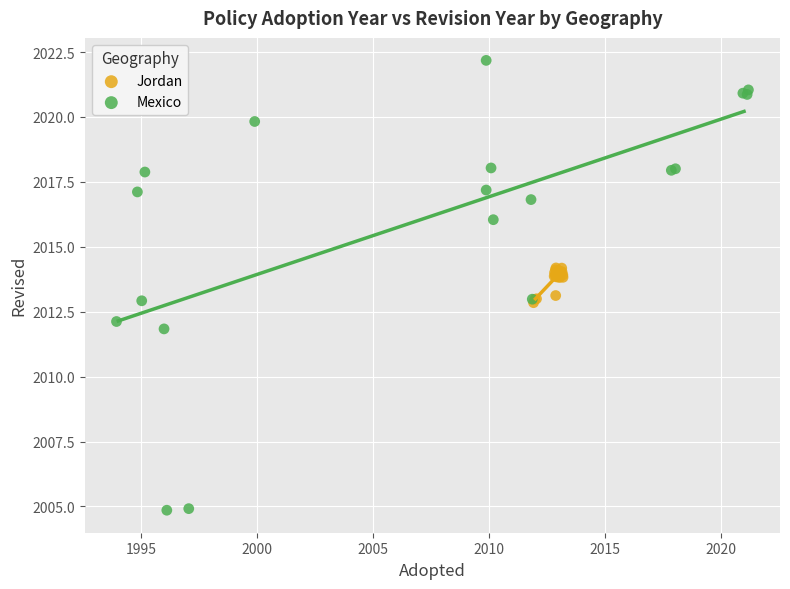

Which series contains the lowest Y value?

Mexico